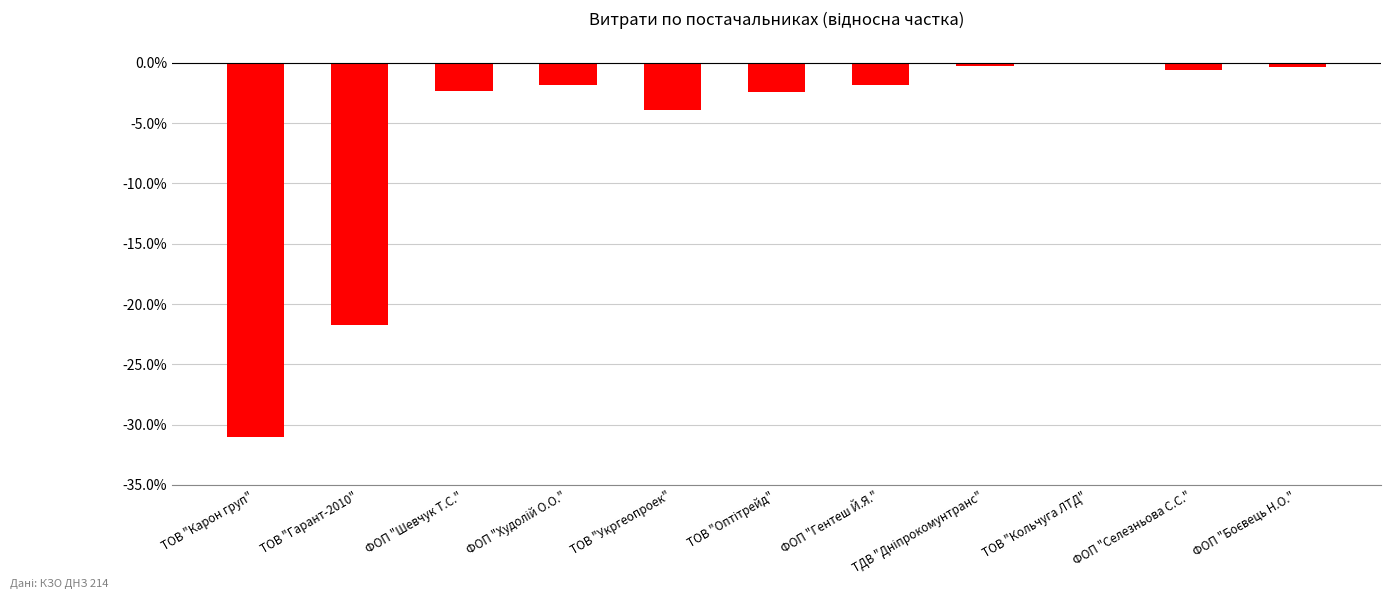

At which label is the value closest to -15?

ТОВ "Гарант-2010"